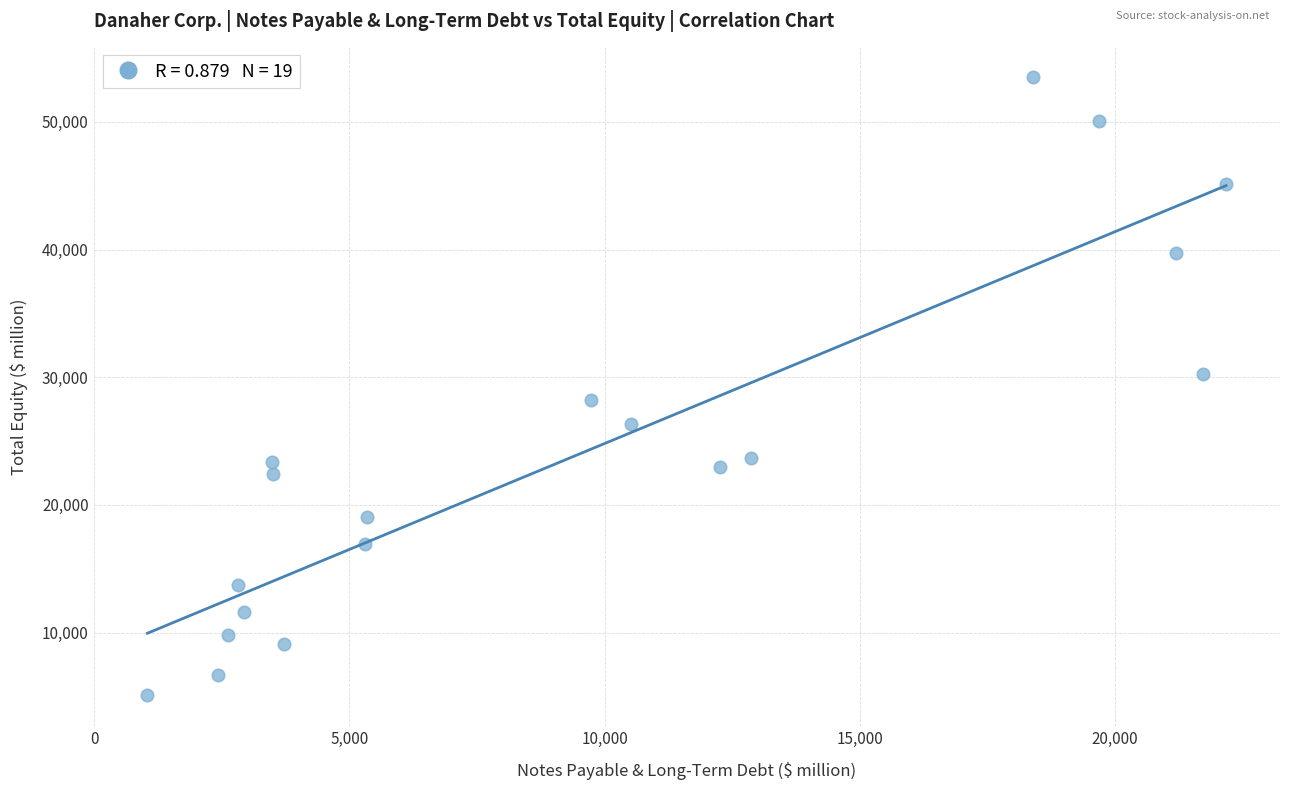

What is the range of Y values (max minus min)?

48406